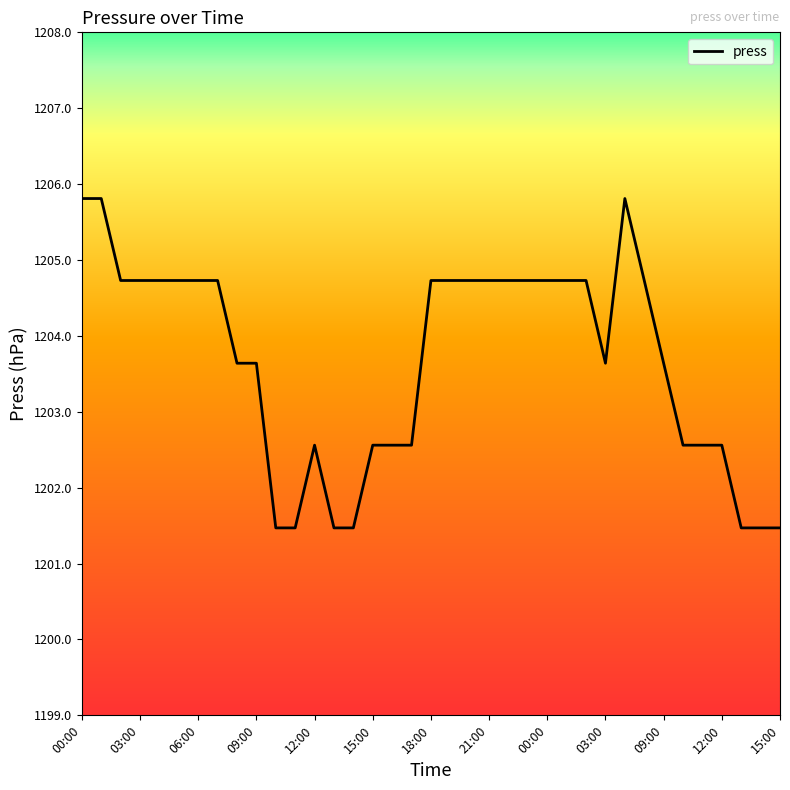

What is the difference between the maximum and minimum values?

4.3